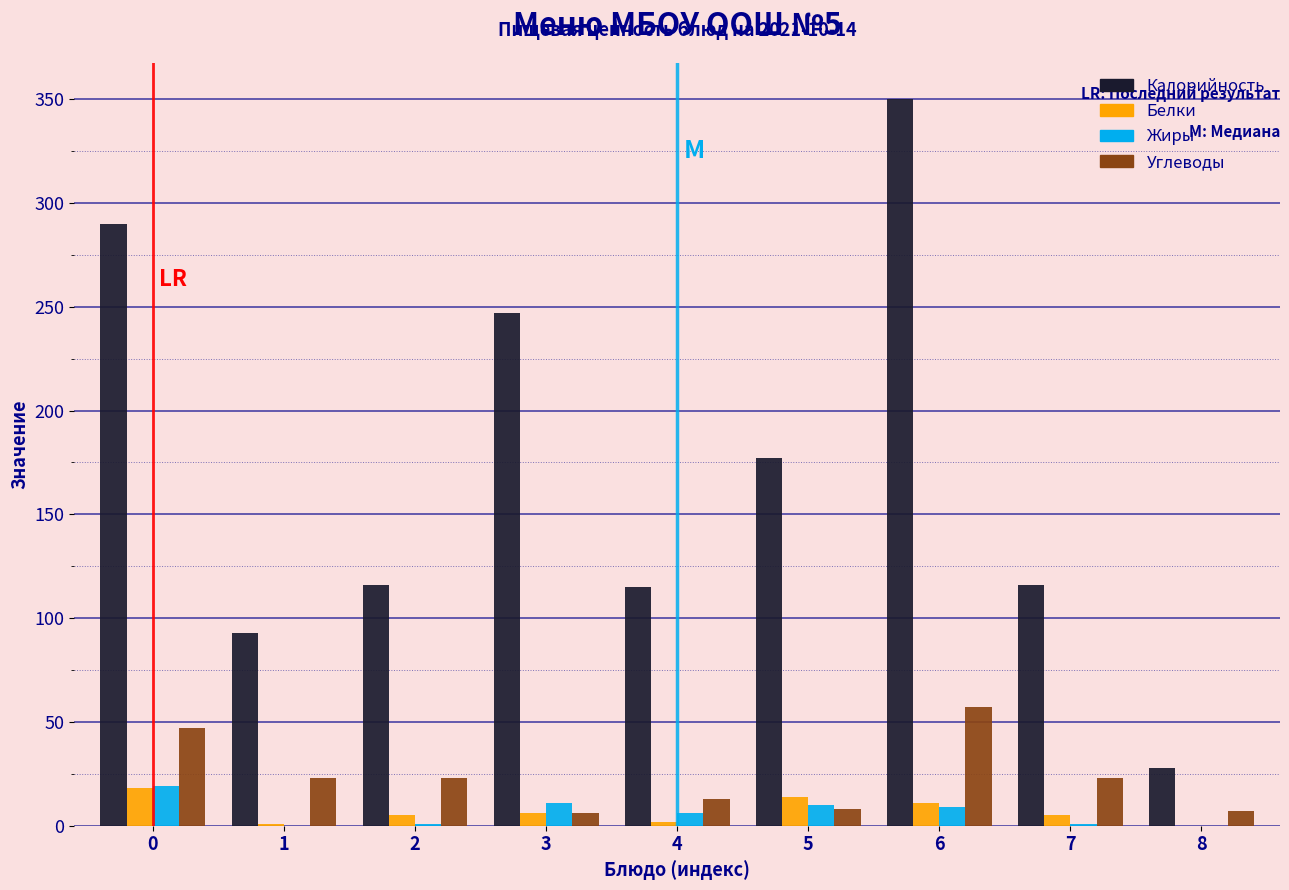

Is the value of Углеводы at 2 greater than the value of Белки at 6?

Yes